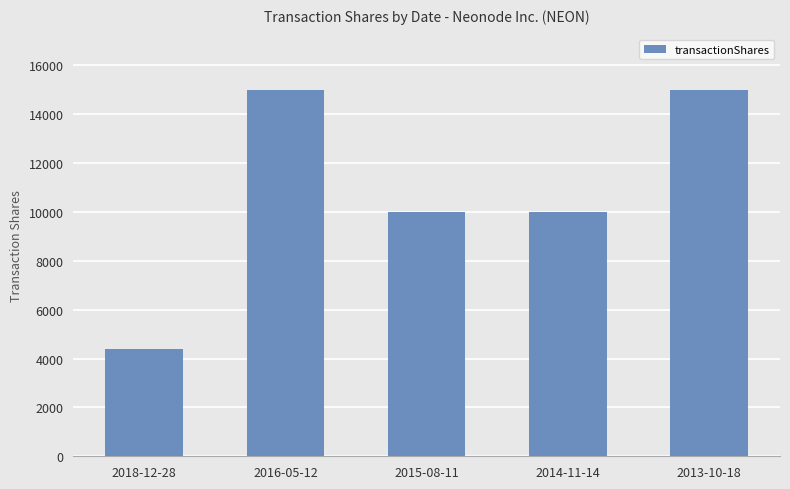

True or false: the data shows 10000 at 2014-11-14.

True